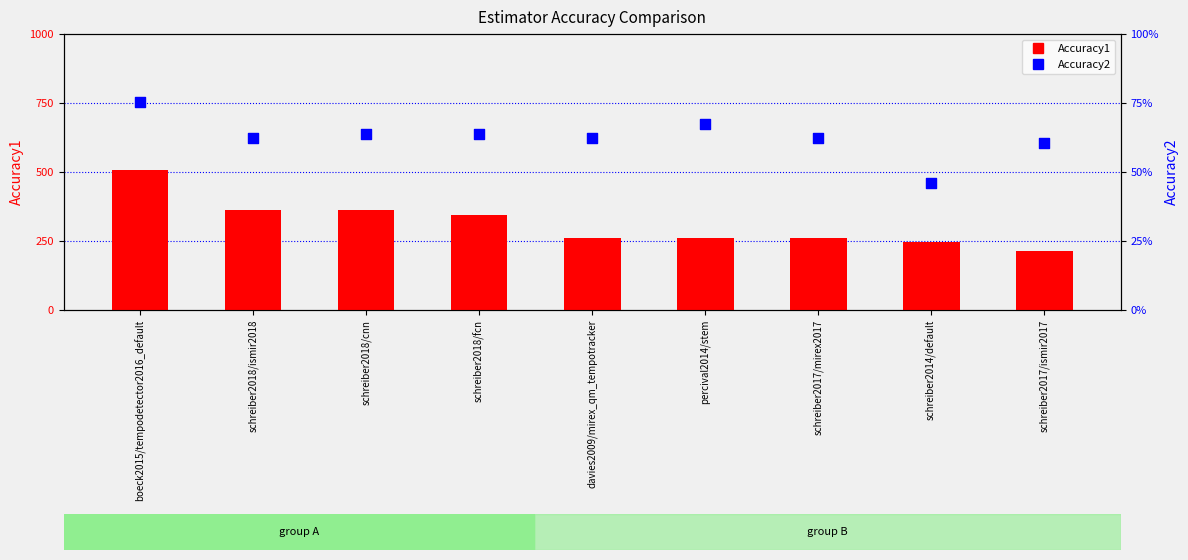

Is the value of Accuracy2 at schreiber2018/fcn greater than the value of Accuracy1 at schreiber2018/cnn?

No